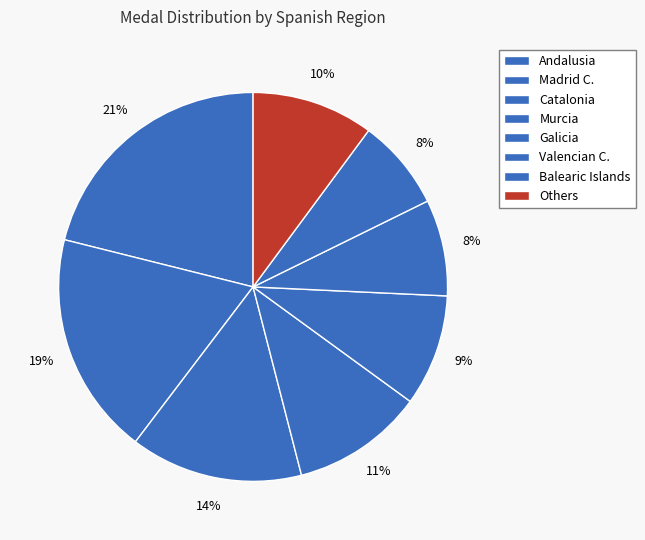

How many segments does this pie chart have?

8